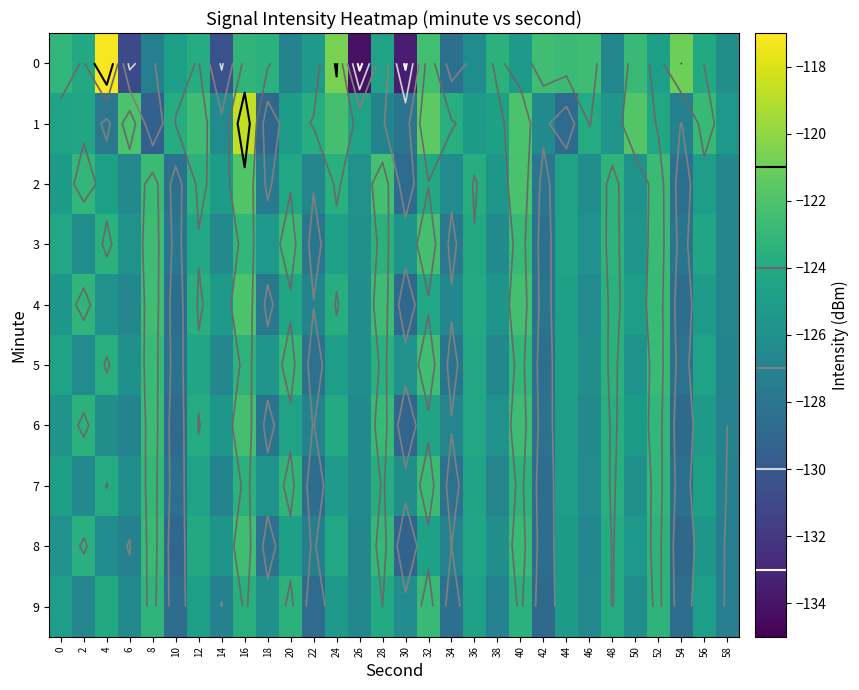

The value of 9 at 58 is -127.3. True or false?

True